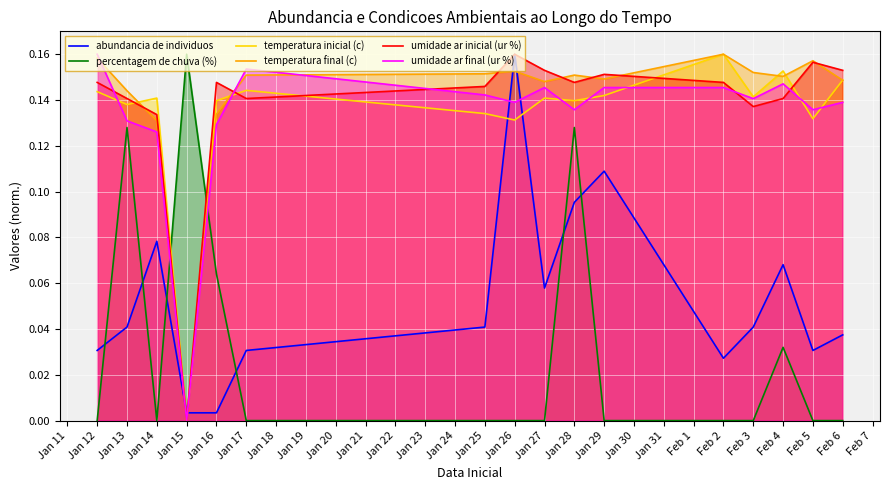

Which category has the lowest value in the umidade ar inicial (ur %) series?

Jan 15